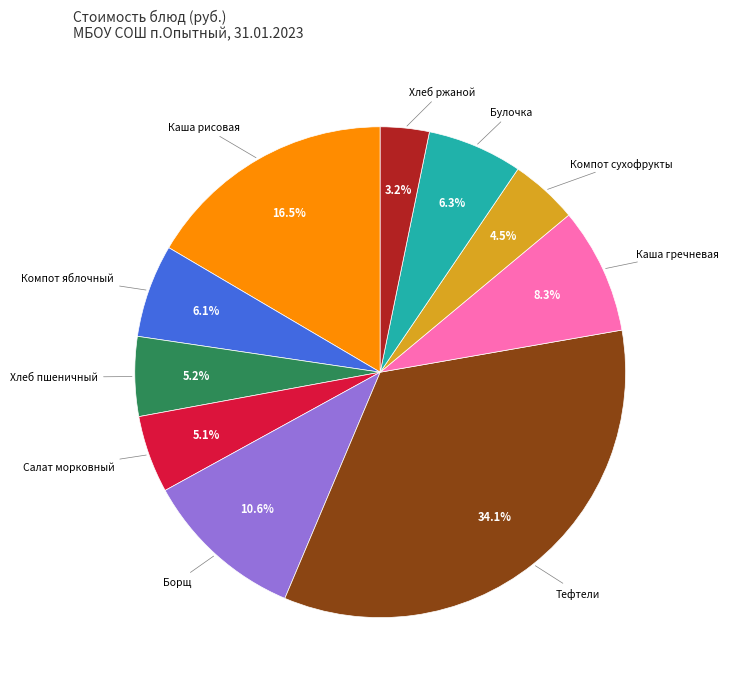

Does any single category account for the majority?

No